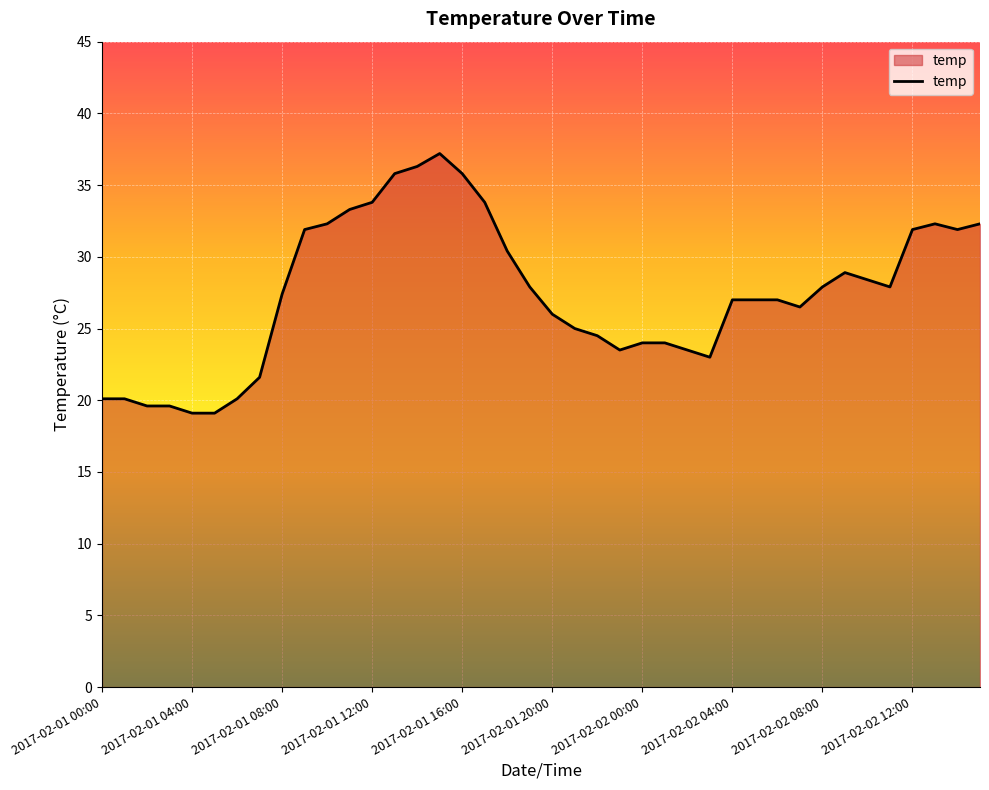

What is the maximum value shown in the chart?

37.2